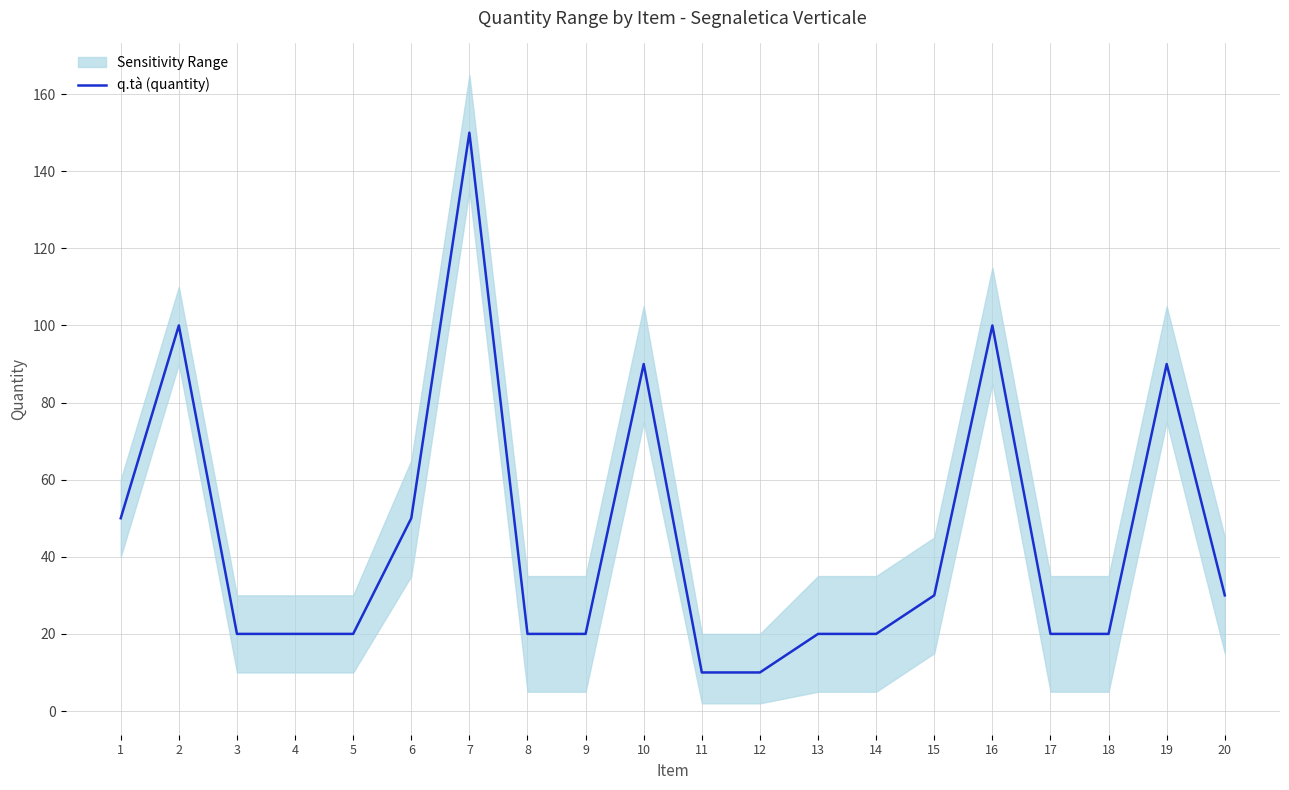

Rank the categories by value from highest to lowest.

7, 2, 16, 10, 19, 1, 6, 15, 20, 3, 4, 5, 8, 9, 13, 14, 17, 18, 11, 12